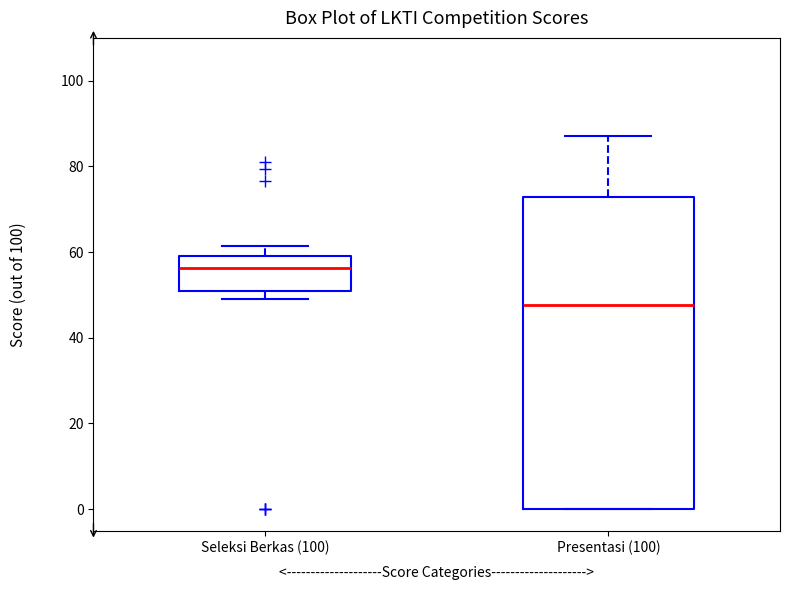

Which box is the tallest, from its lower edge to its upper edge?

Presentasi (100)